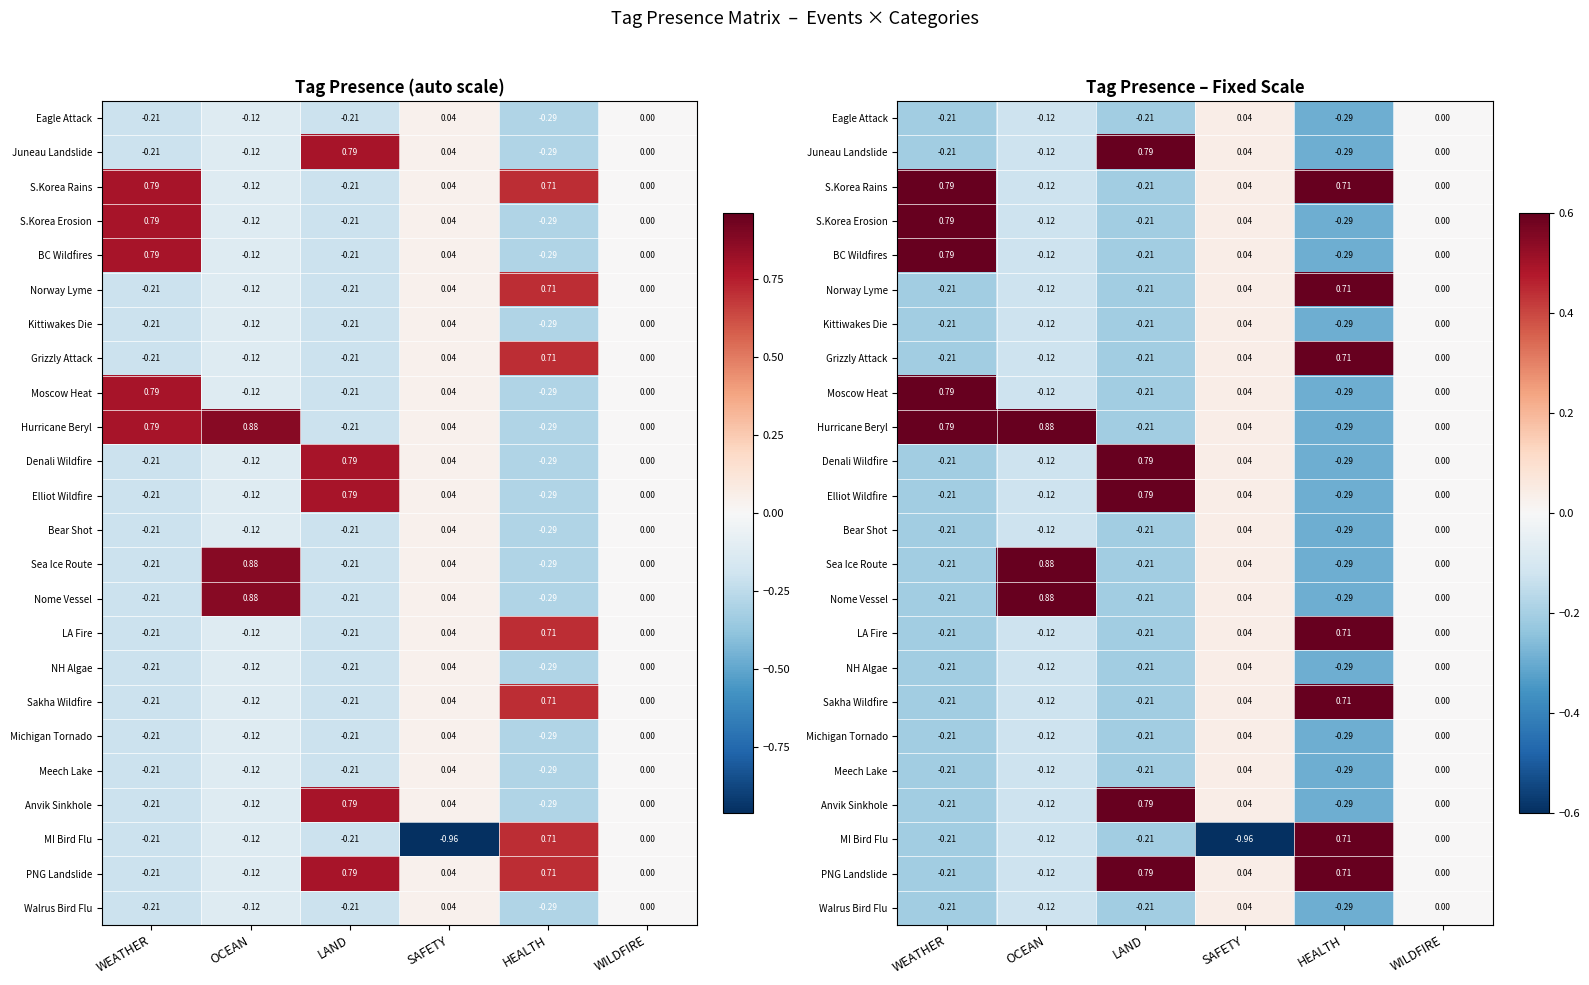

What is the sum of all Sea Ice Route values?

0.2